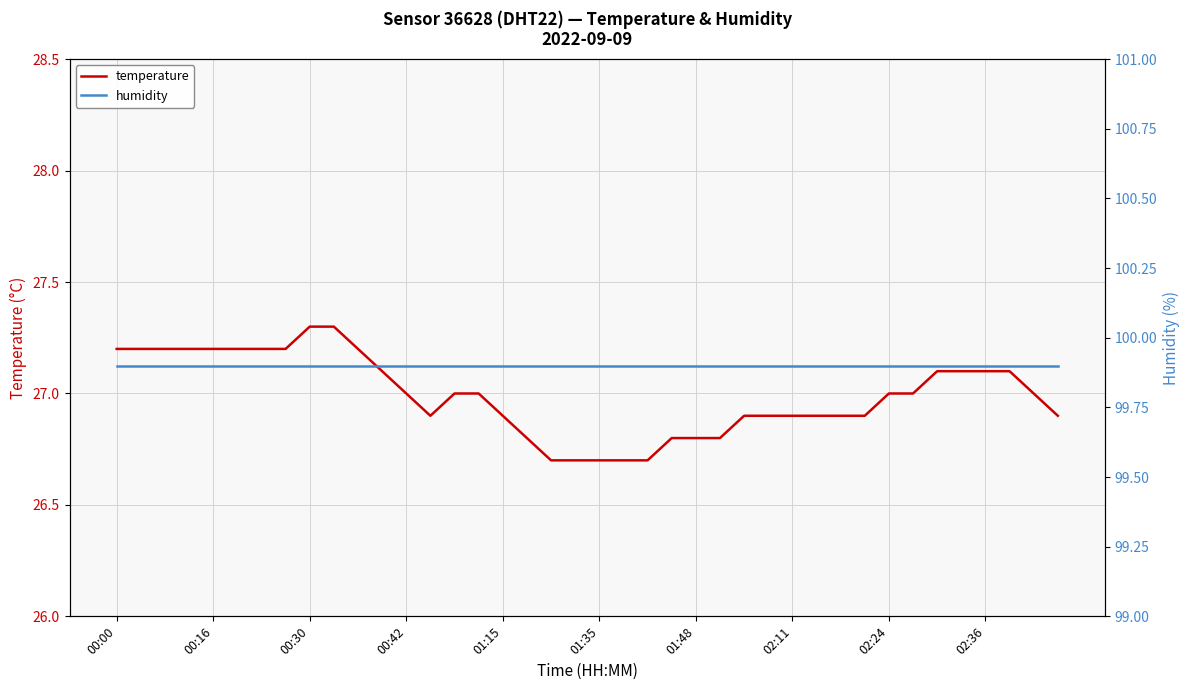

Does the chart have visible grid lines?

Yes